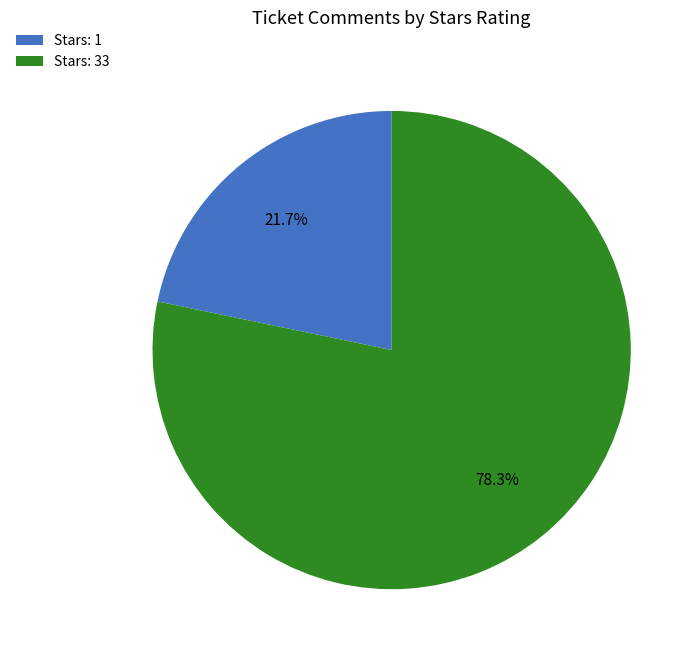

What is the majority slice?

Stars: 33